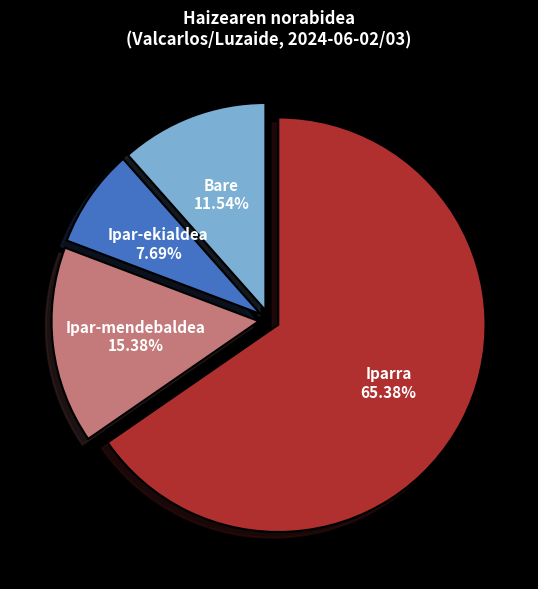

True or false: Ipar-mendebaldea accounts for 15% of the total.

True